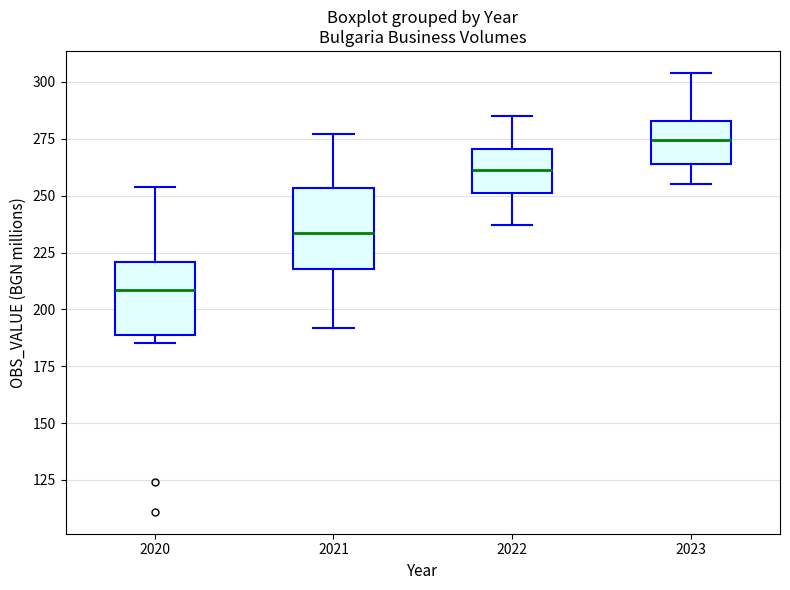

Reading left to right, transcribe this box plot: for each box, give where its median line is, the range the box spans, and where its two whiskers end, as read against the y-axis. The values are not printed on the chart, so give them approximately, as read against the axis.

2020: median 210, box 190 to 220, whiskers 185 to 255
2021: median 235, box 220 to 255, whiskers 190 to 275
2022: median 260, box 250 to 270, whiskers 235 to 285
2023: median 275, box 265 to 285, whiskers 255 to 305